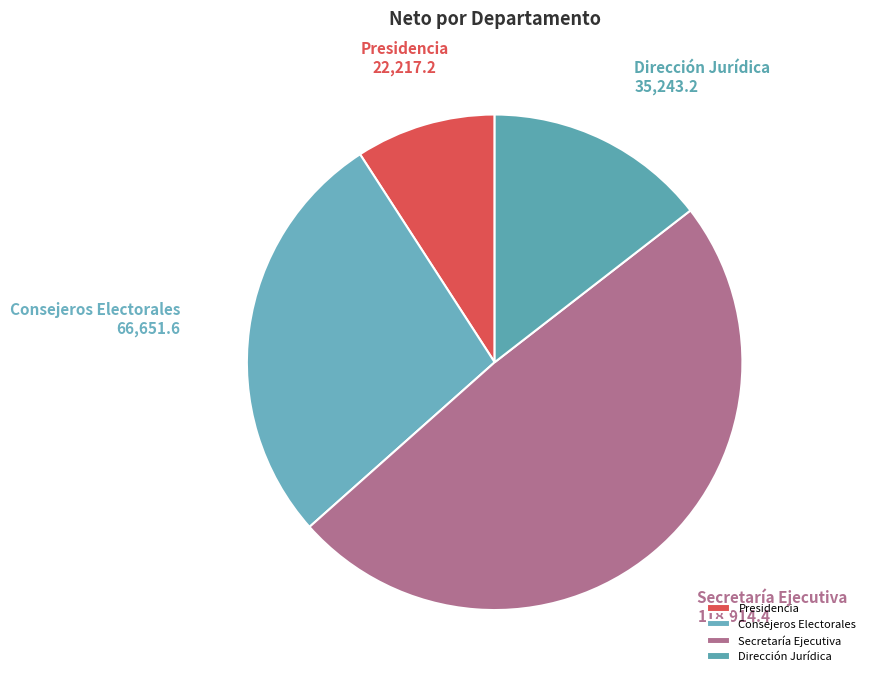

Approximately how many times larger is the value at Consejeros Electorales compared to Presidencia?

3.0